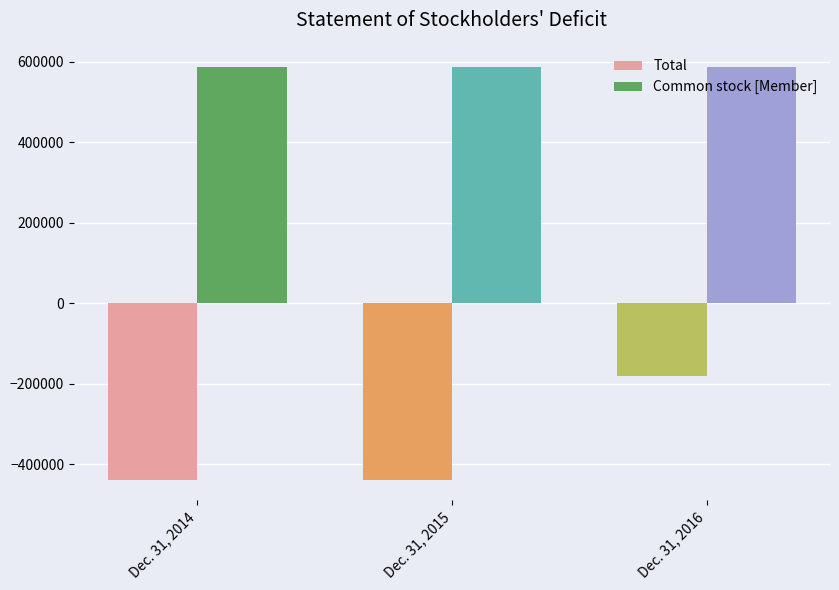

What are all the series names shown in the legend?

Total, Common stock [Member]